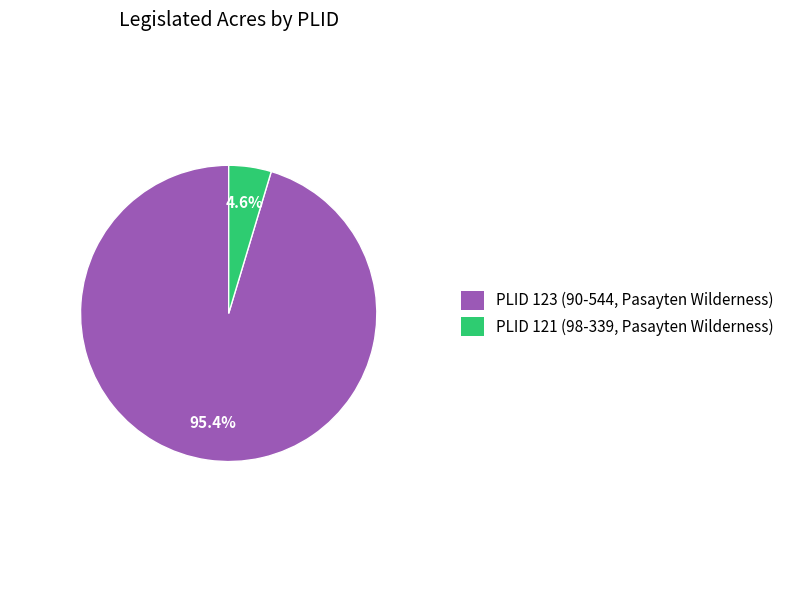

How many segments does this pie chart have?

2